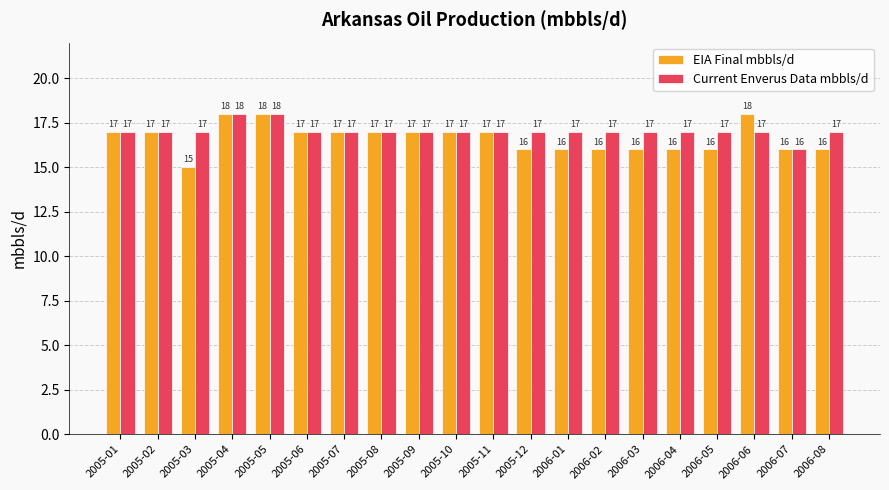

What is the total value across all series at 2005-08?

34